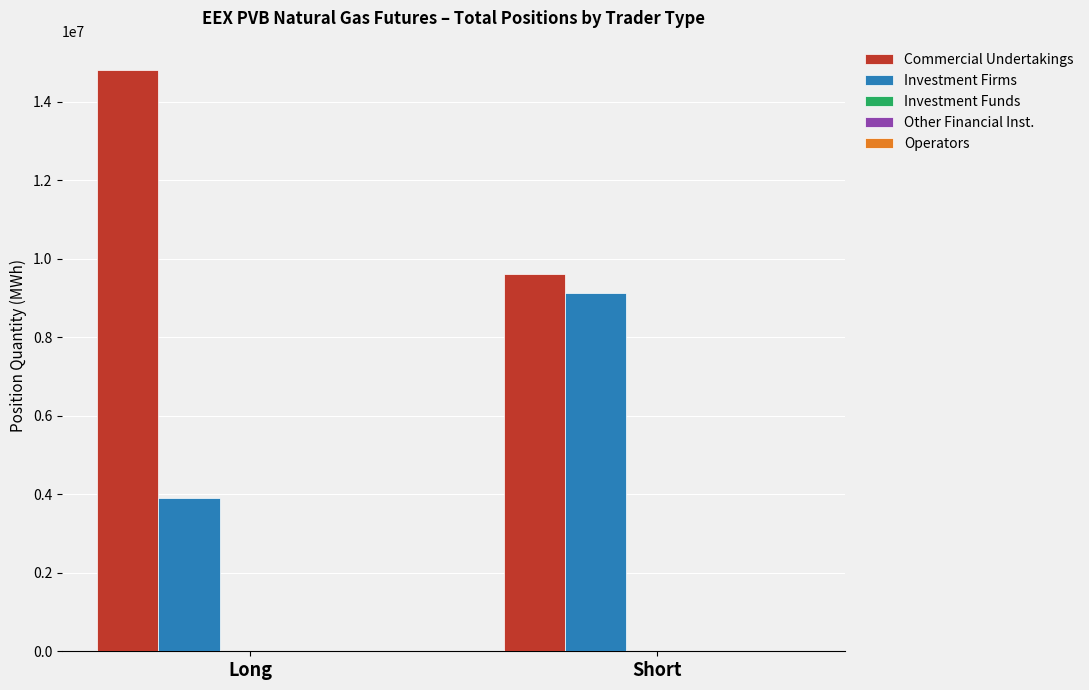

Read the Investment Firms value at Long.

3913920